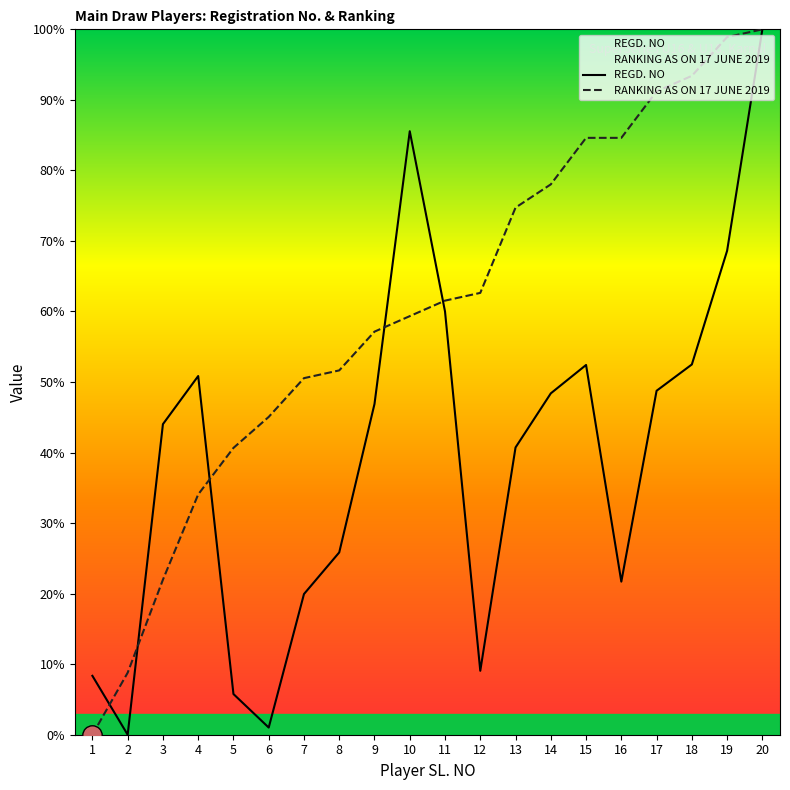

Which series has the largest total across all categories?

RANKING AS ON 17 JUNE 2019